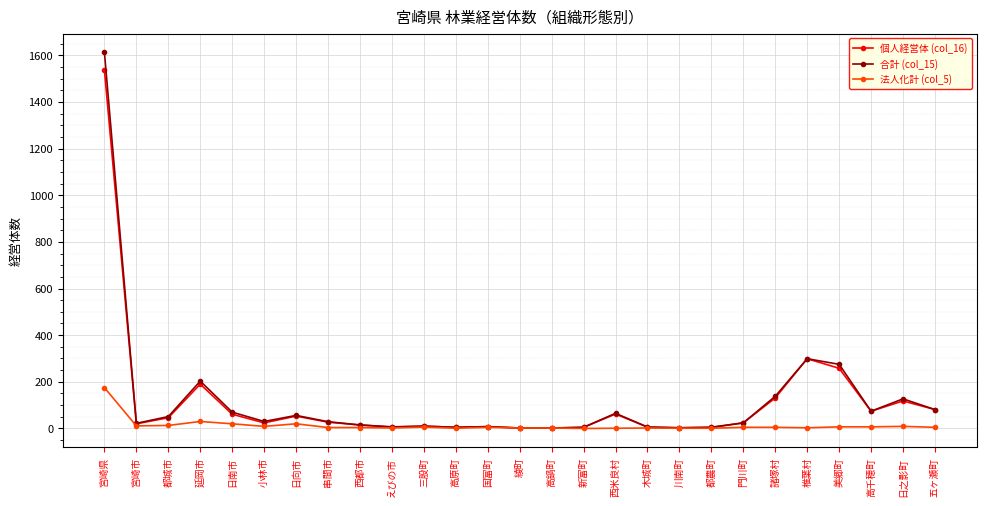

At which label is 合計 (col_15) closest to 807?

椎葉村